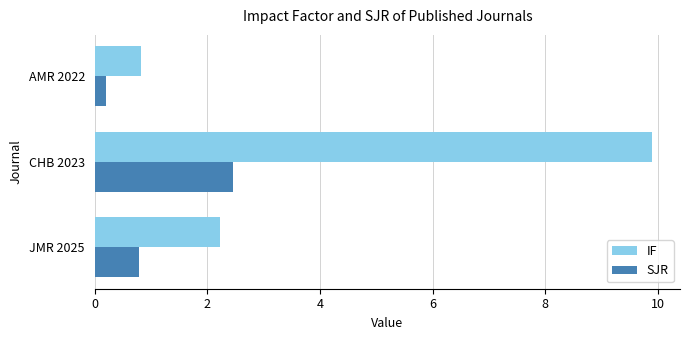

Between JMR 2025 and CHB 2023, which series saw the biggest shift?

IF